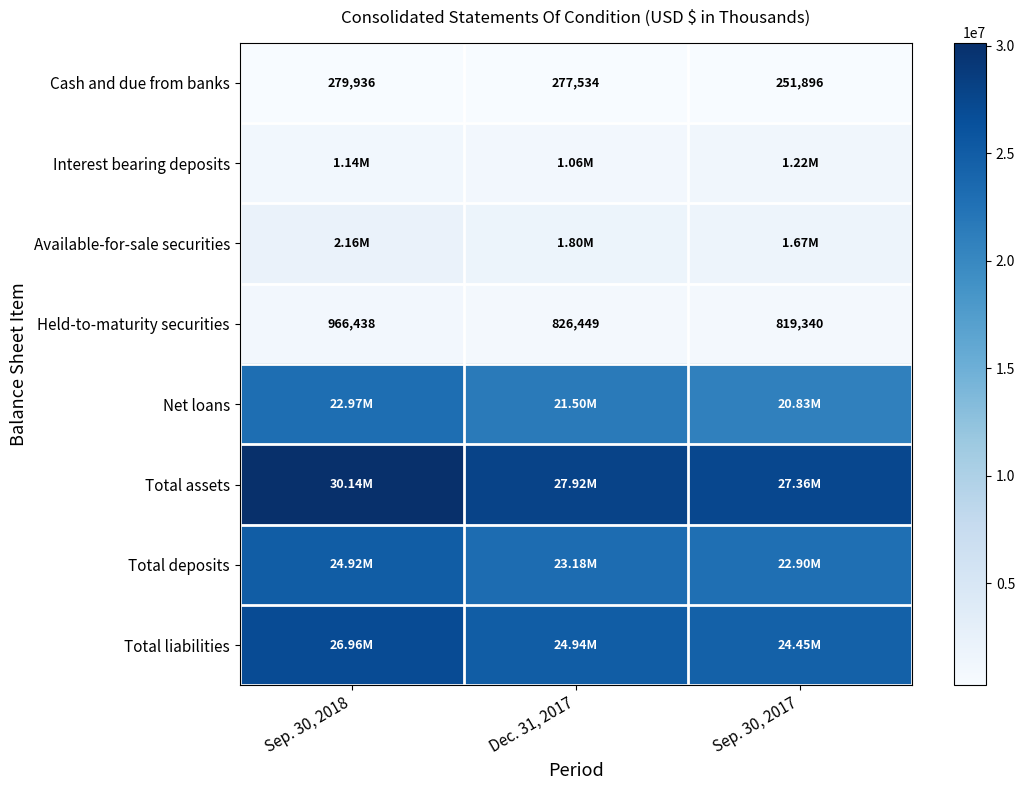

What is the difference between the Held-to-maturity securities values at Dec. 31, 2017 and Sep. 30, 2018?

139989